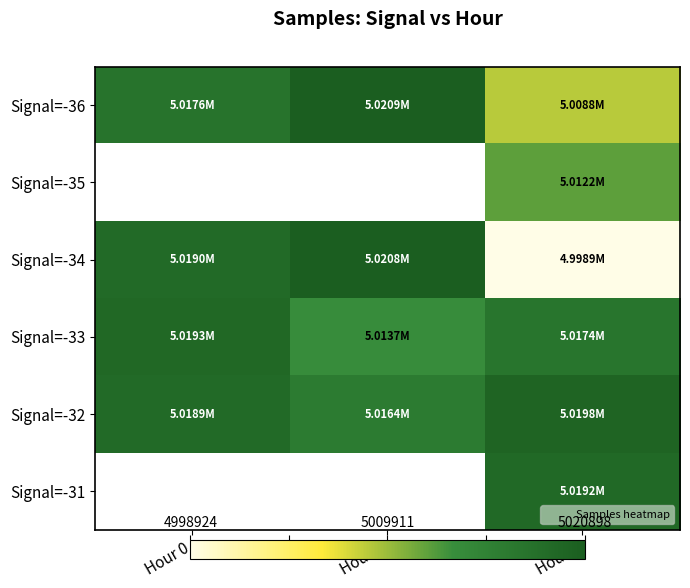

At which category is the sum across all series the highest?

Hour 2